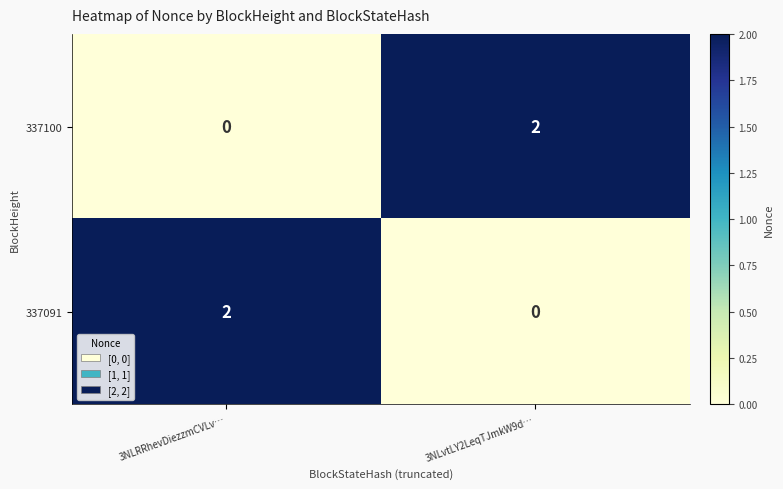

Where is 337100 nearest to the value 1?

3NLRRhevDiezzmCVLv…